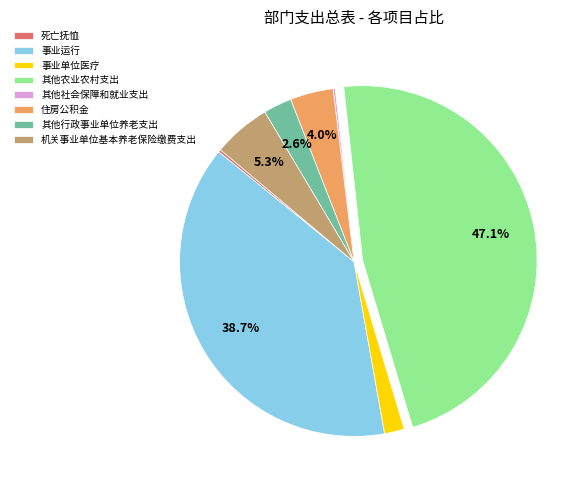

What is the ratio of the value at 其他农业农村支出 to the value at 事业运行?

1.2